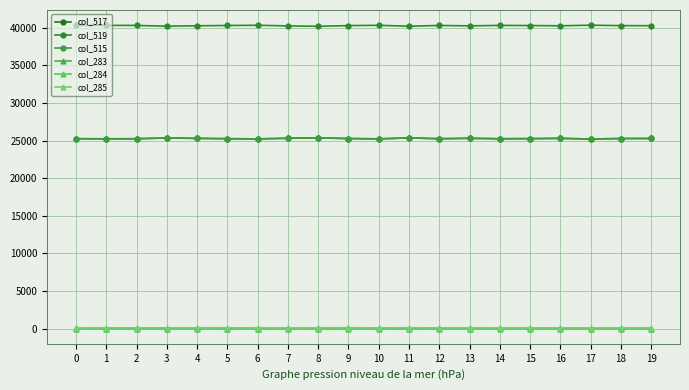

Does the chart have visible grid lines?

Yes